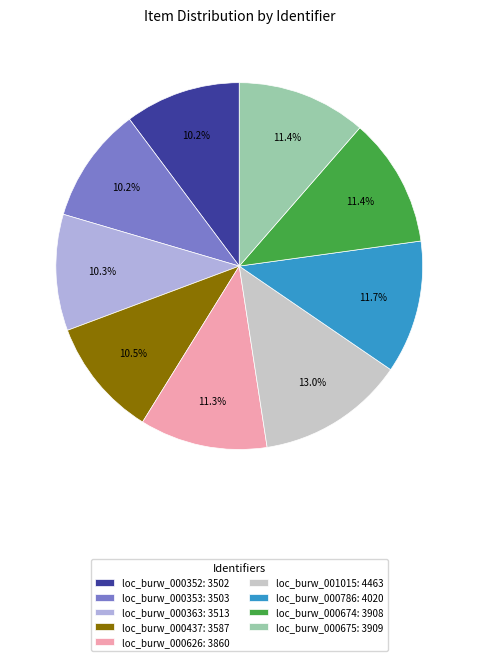

Count the number of slices in the pie.

9